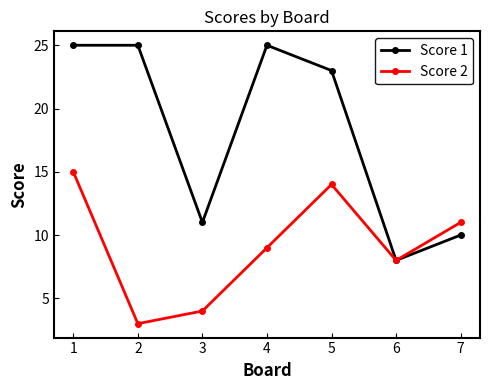

List the series in order of their peak value, highest first.

Score 1, Score 2